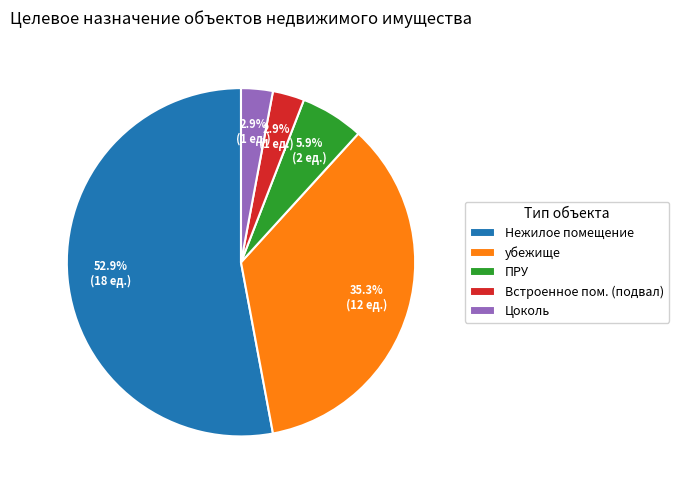

Which has a higher value, Встроенное пом. (подвал) or Нежилое помещение?

Нежилое помещение